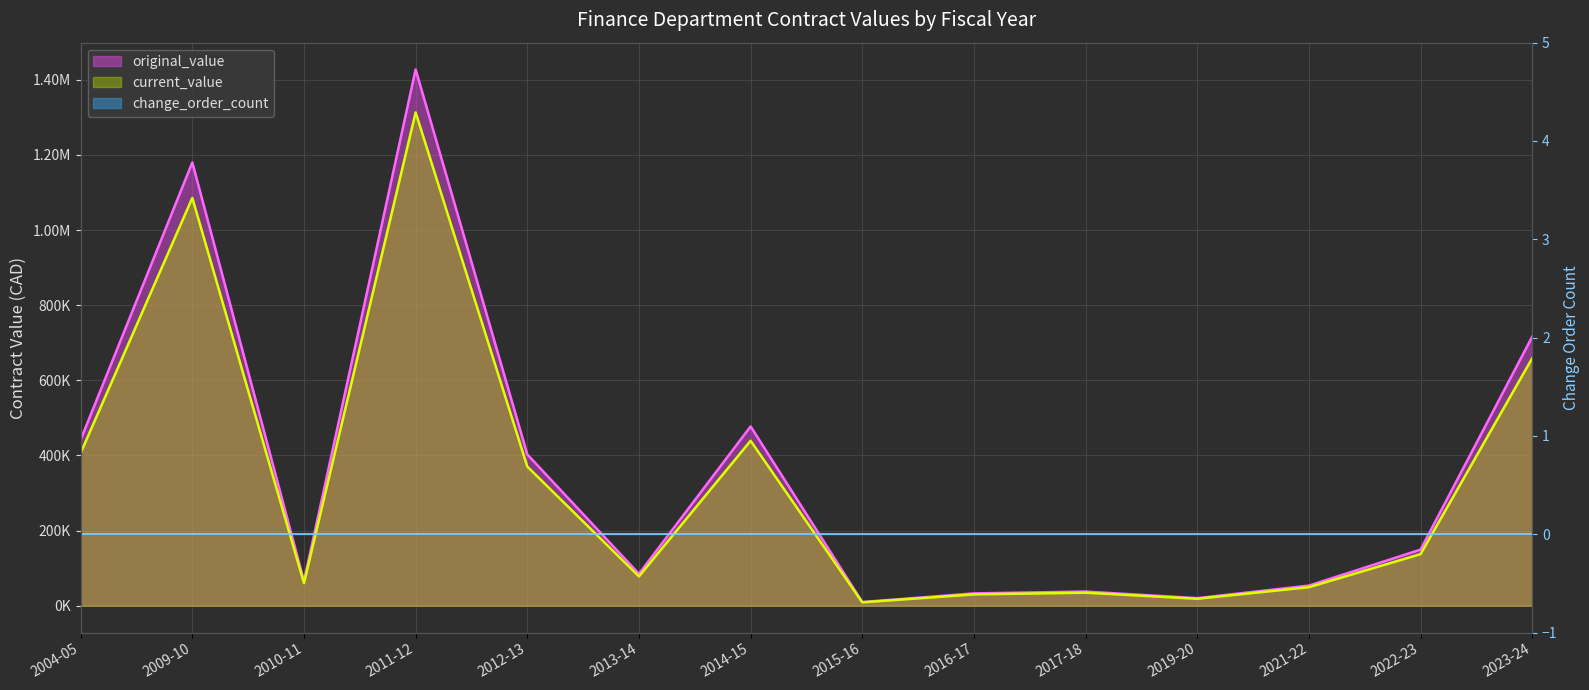

At which label does current_value first exceed 149276?

2004-05